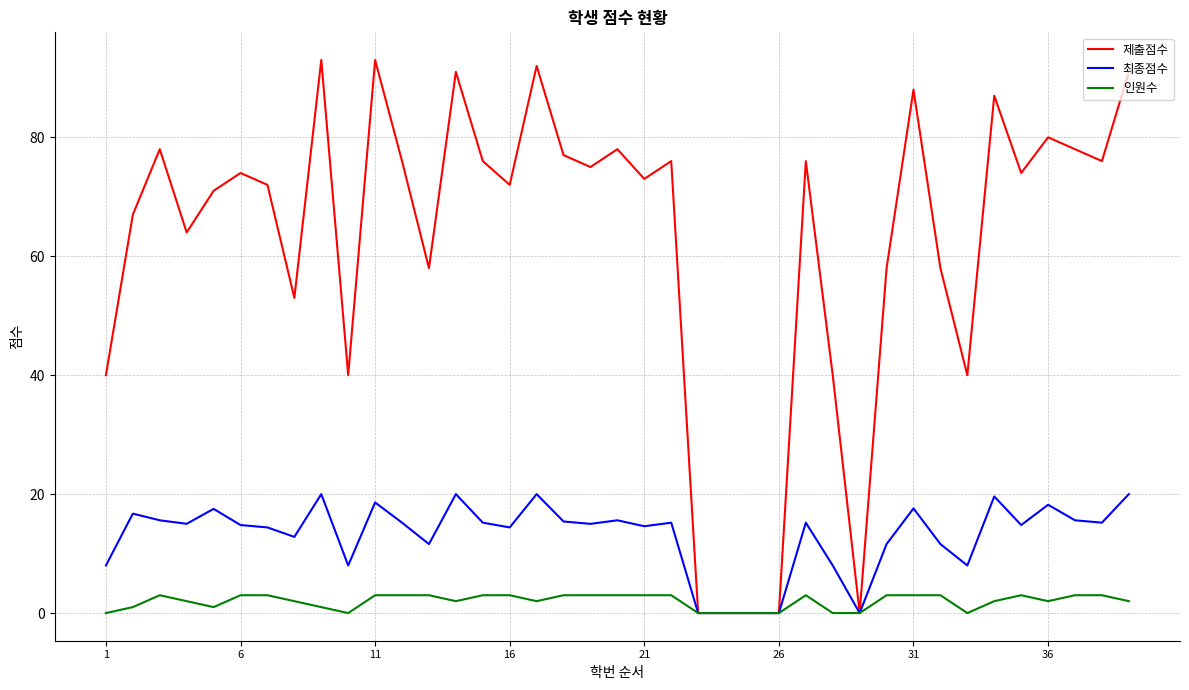

How many lines are shown in the chart?

3